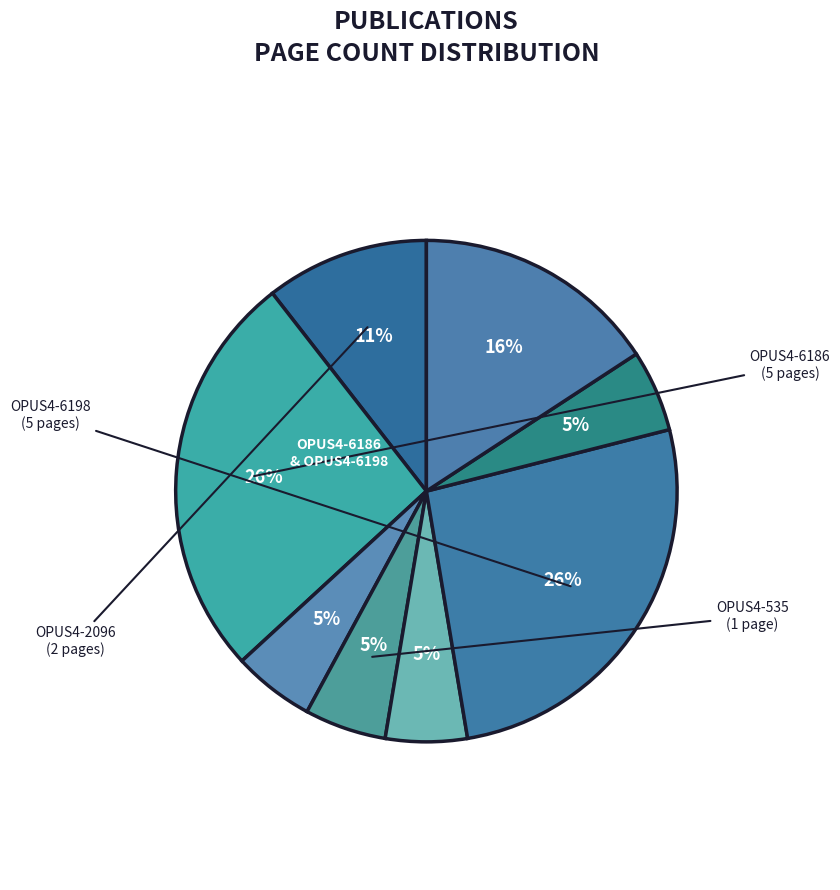

How many slices are in this pie chart?

8